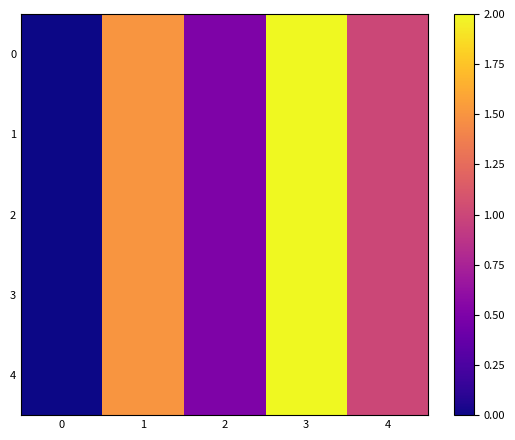

Reading left to right, list all the values displayed in this chart.

0: 0=0.0	1=1.5	2=0.5	3=2.0	4=1.0
1: 0=0.0	1=1.5	2=0.5	3=2.0	4=1.0
2: 0=0.0	1=1.5	2=0.5	3=2.0	4=1.0
3: 0=0.0	1=1.5	2=0.5	3=2.0	4=1.0
4: 0=0.0	1=1.5	2=0.5	3=2.0	4=1.0